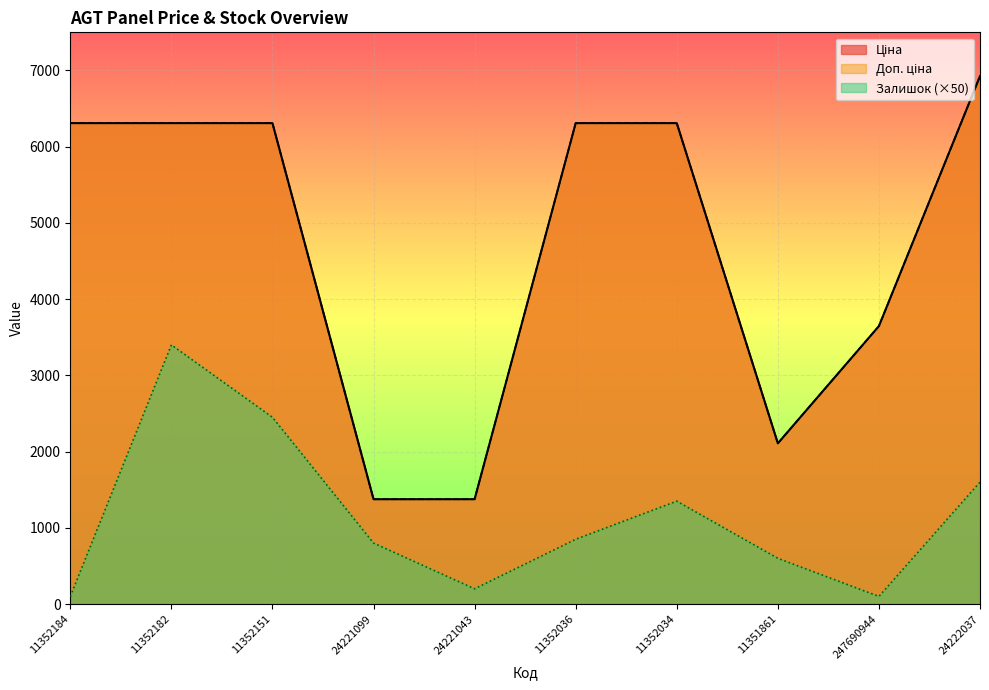

Does the chart display data point markers on the line(s)?

No